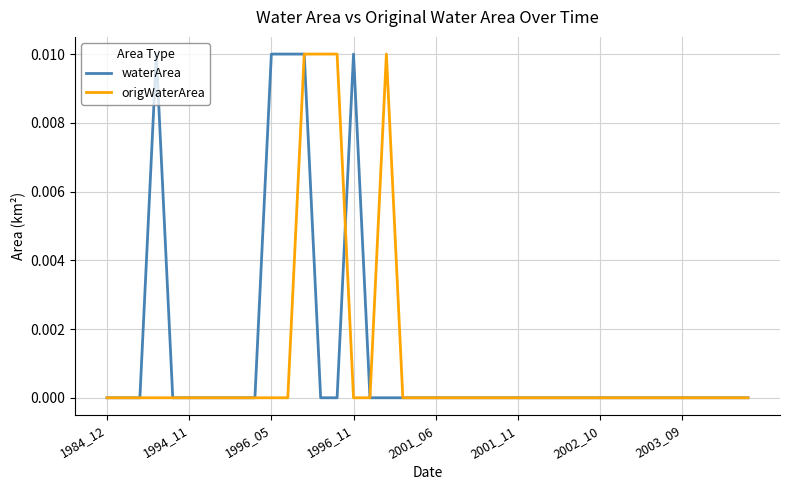

In origWaterArea, how many points are higher than both neighbors (excluding endpoints)?

1